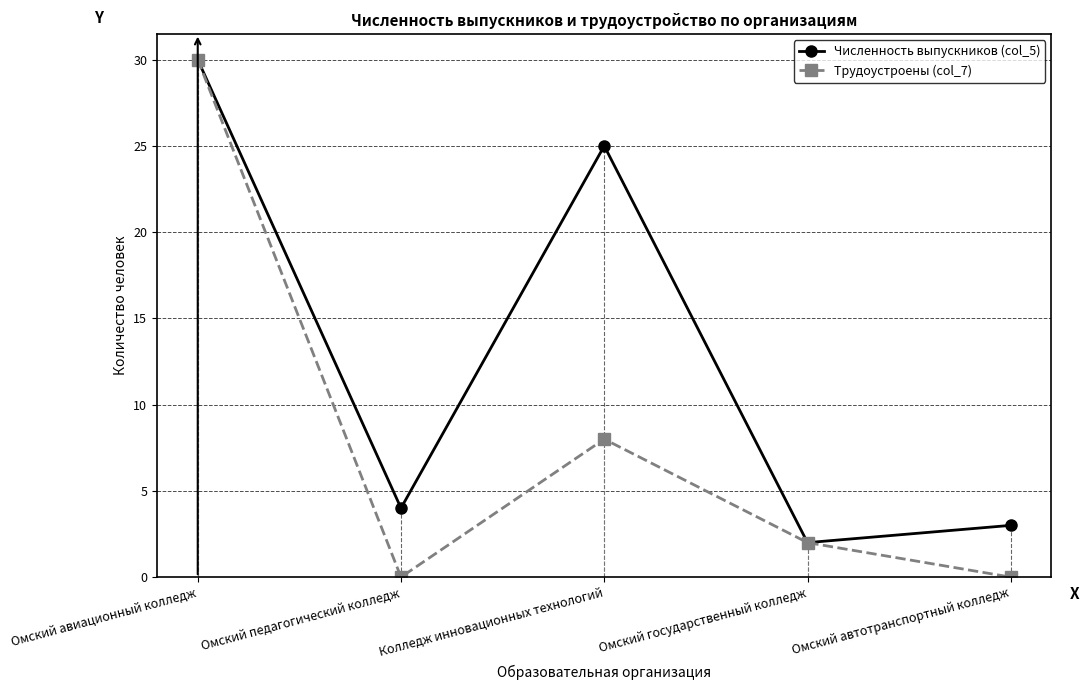

How many values in the Трудоустроены (col_7) series are below 2?

2